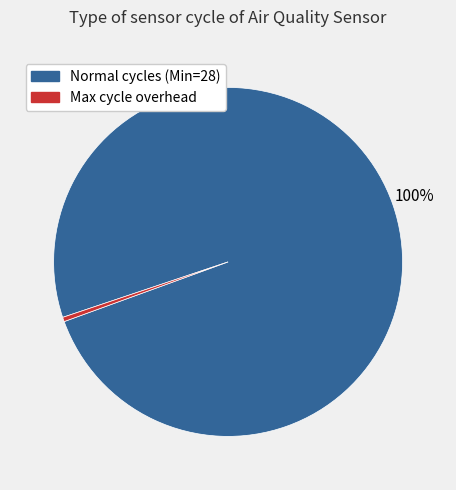

Is there any slice that represents more than half of the pie?

Yes